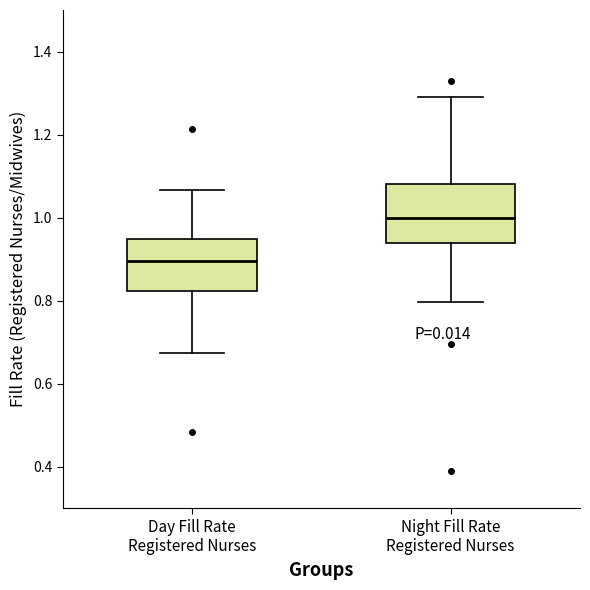

Where is the lower edge of the box for Day Fill Rate Registered Nurses on the y-axis? The values are not printed on the chart, so give them approximately, as read against the axis.

0.82